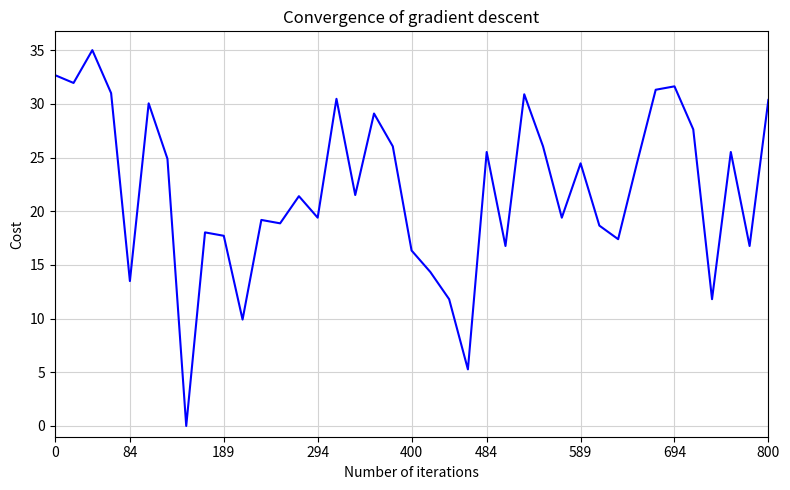

What is the maximum value shown in the chart?

35.0